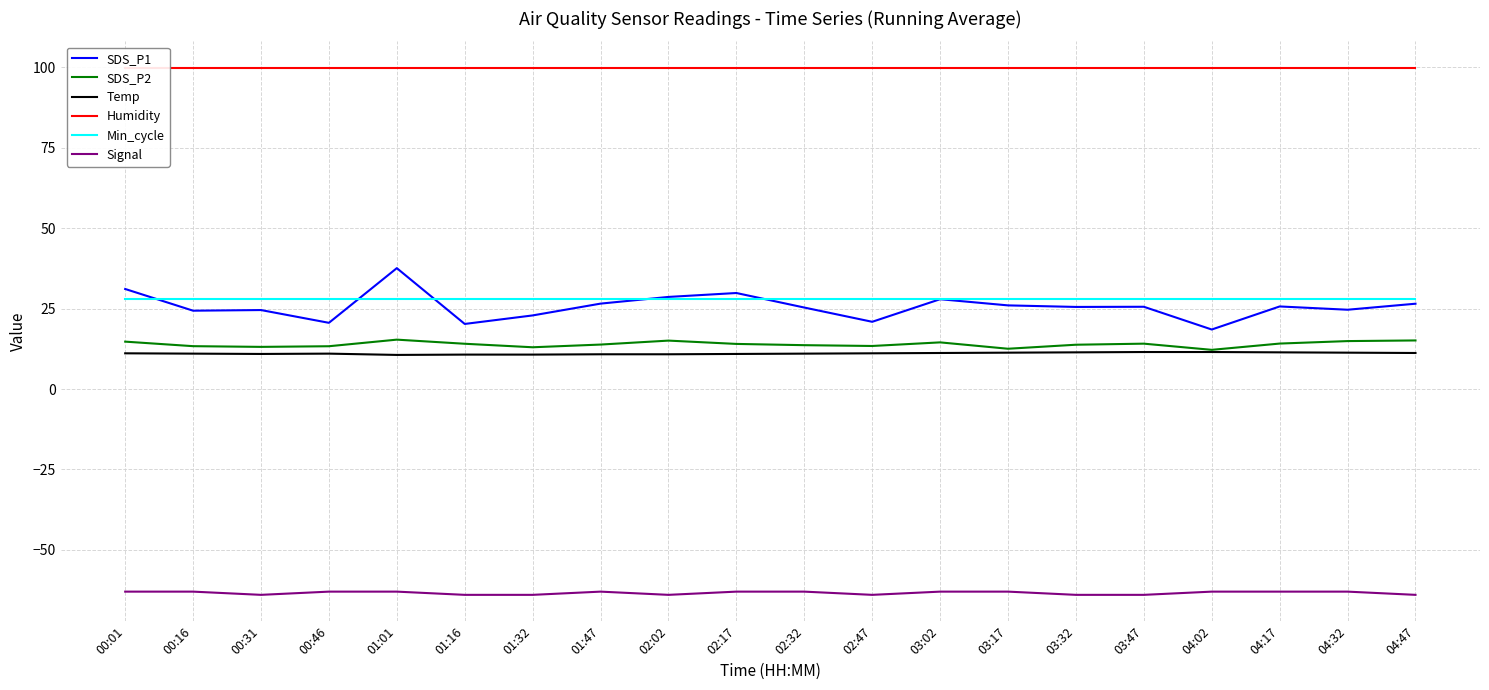

True or false: Signal and SDS_P2 cross at least once.

False